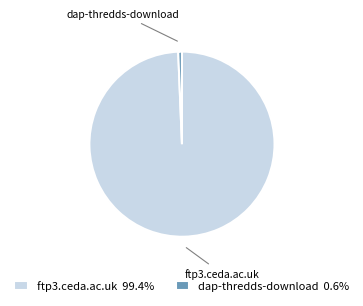

Count the number of slices in the pie.

2